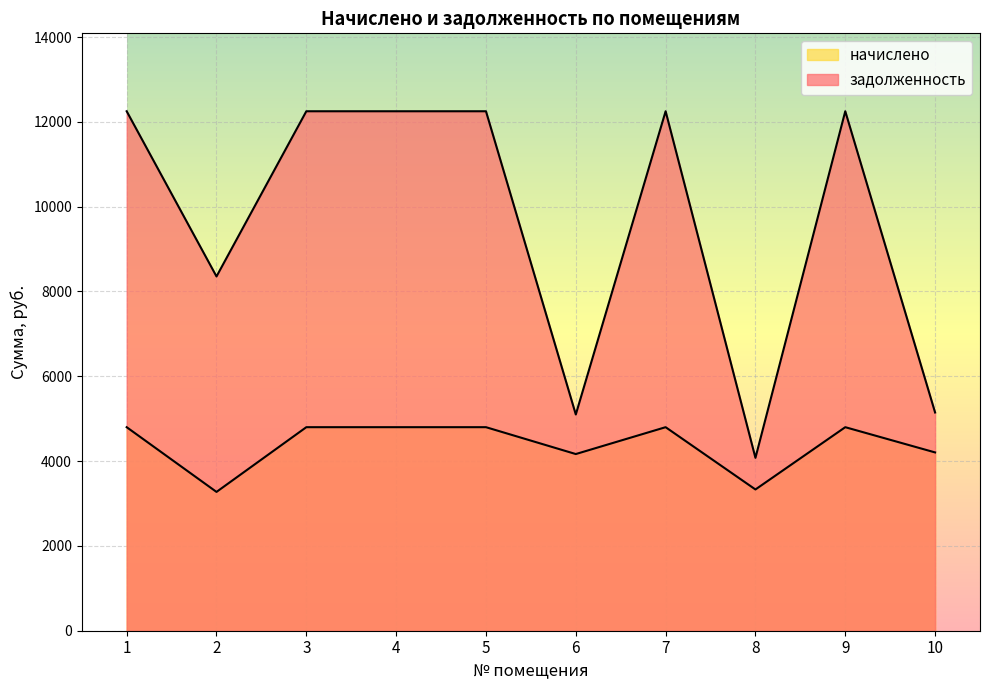

What is the difference between the highest and lowest values at 4?

7450.5